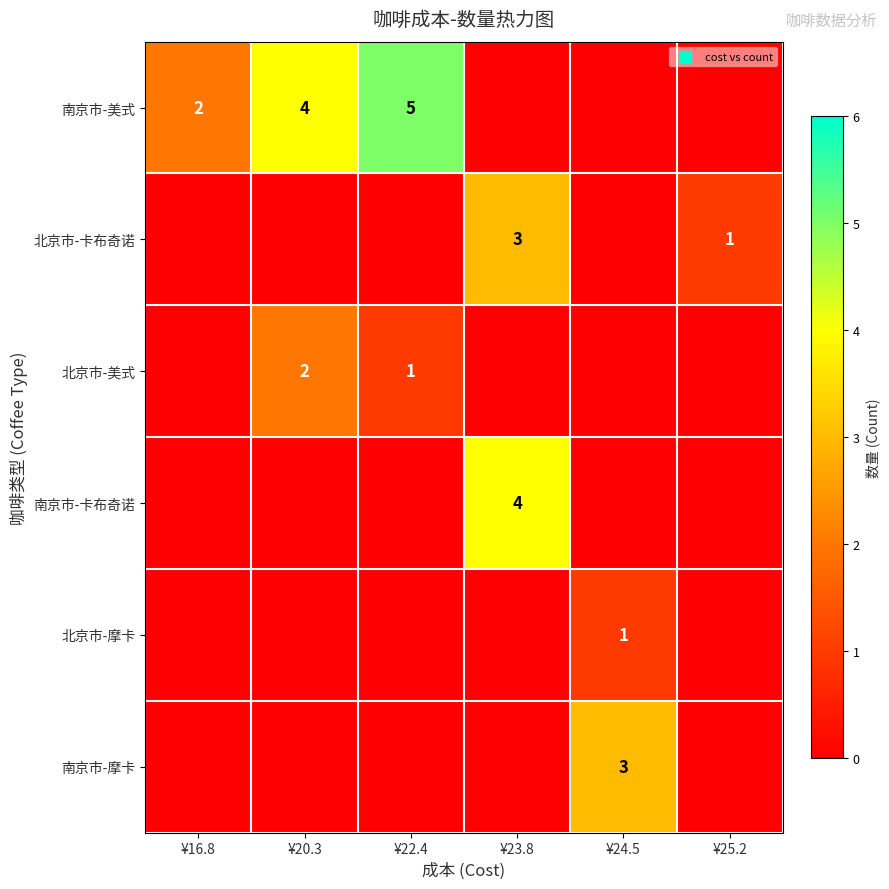

What is the total value across all series at ¥16.8?

2